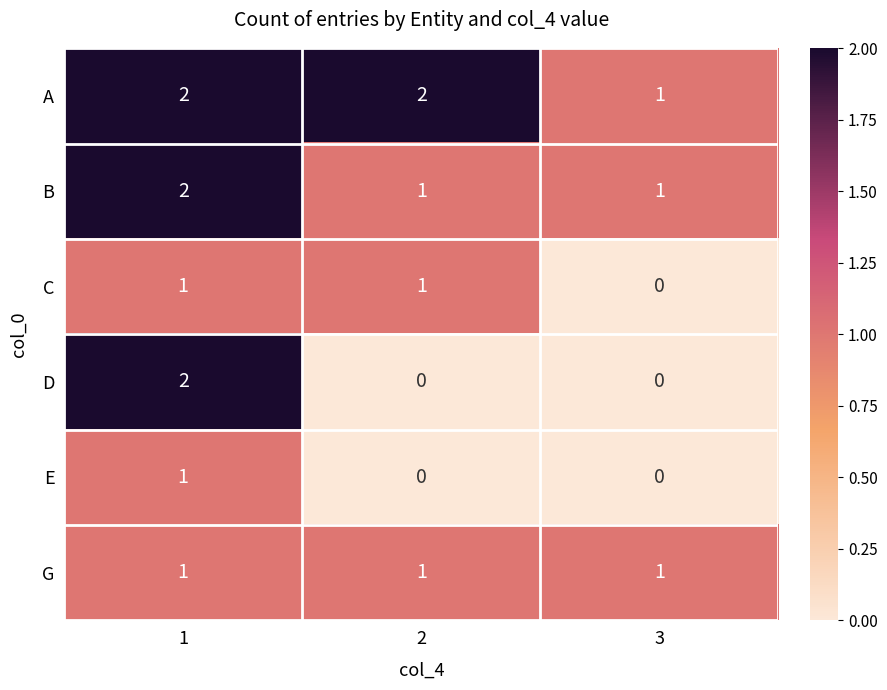

Which series has the largest total across all categories?

A